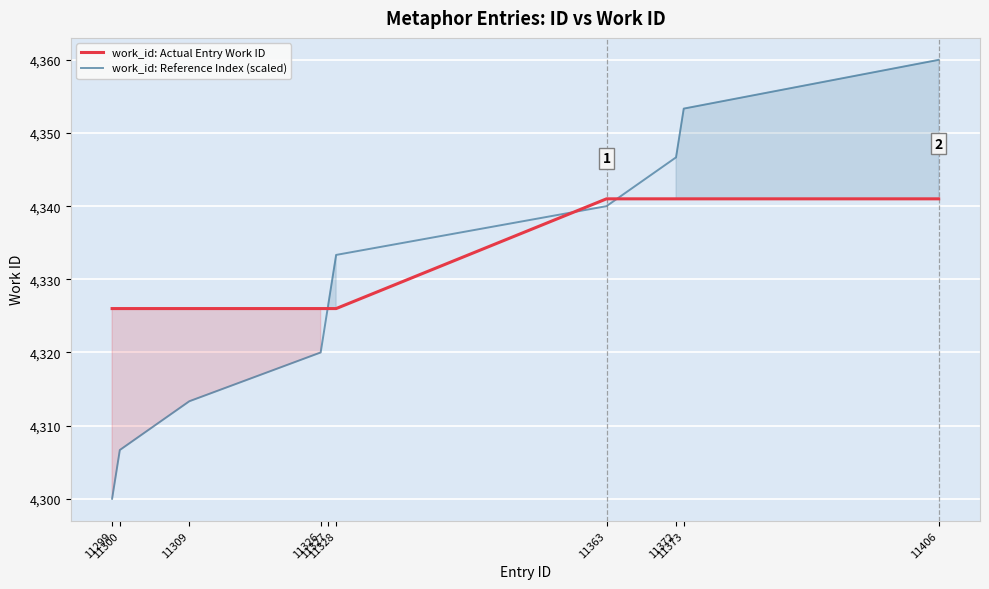

At which label does work_id: Actual Entry Work ID reach its peak?

11363